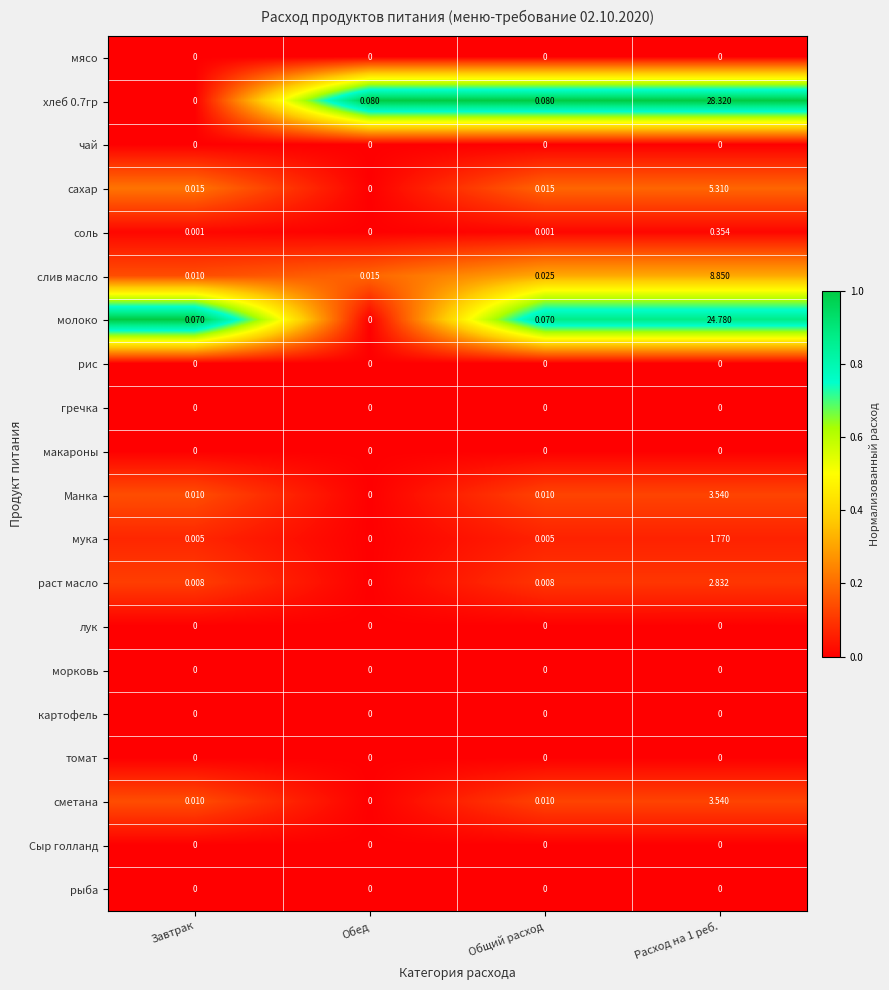

How many distinct data groups are displayed?

20